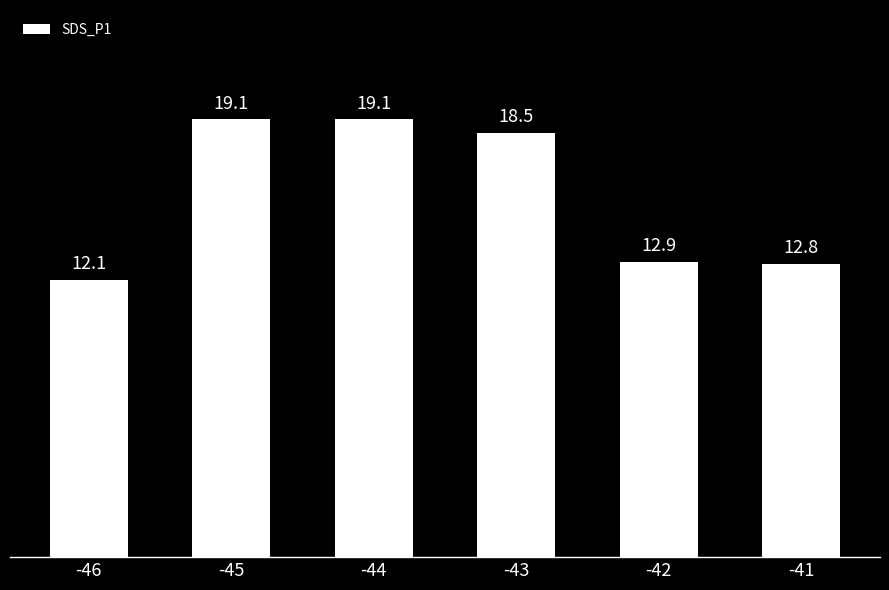

At which category does the chart reach its minimum across all series?

-46